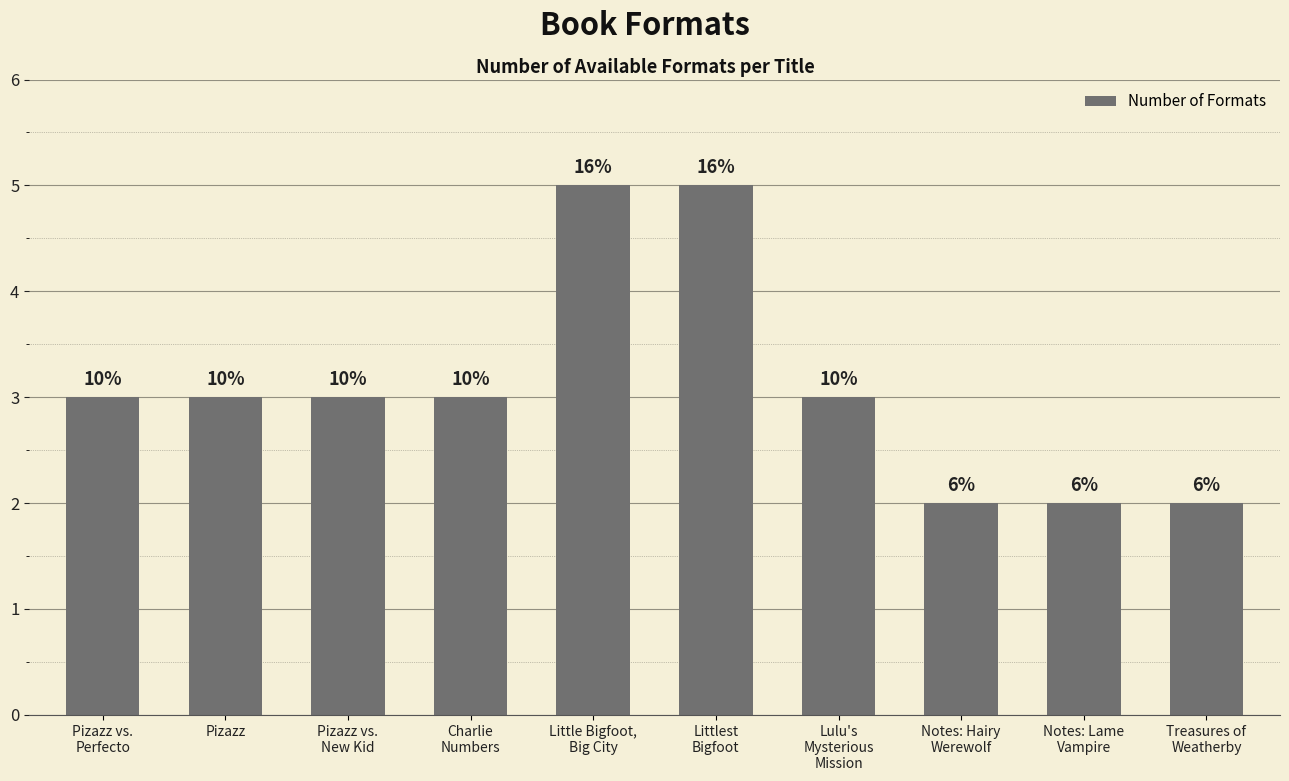

What is the maximum value shown in the chart?

5